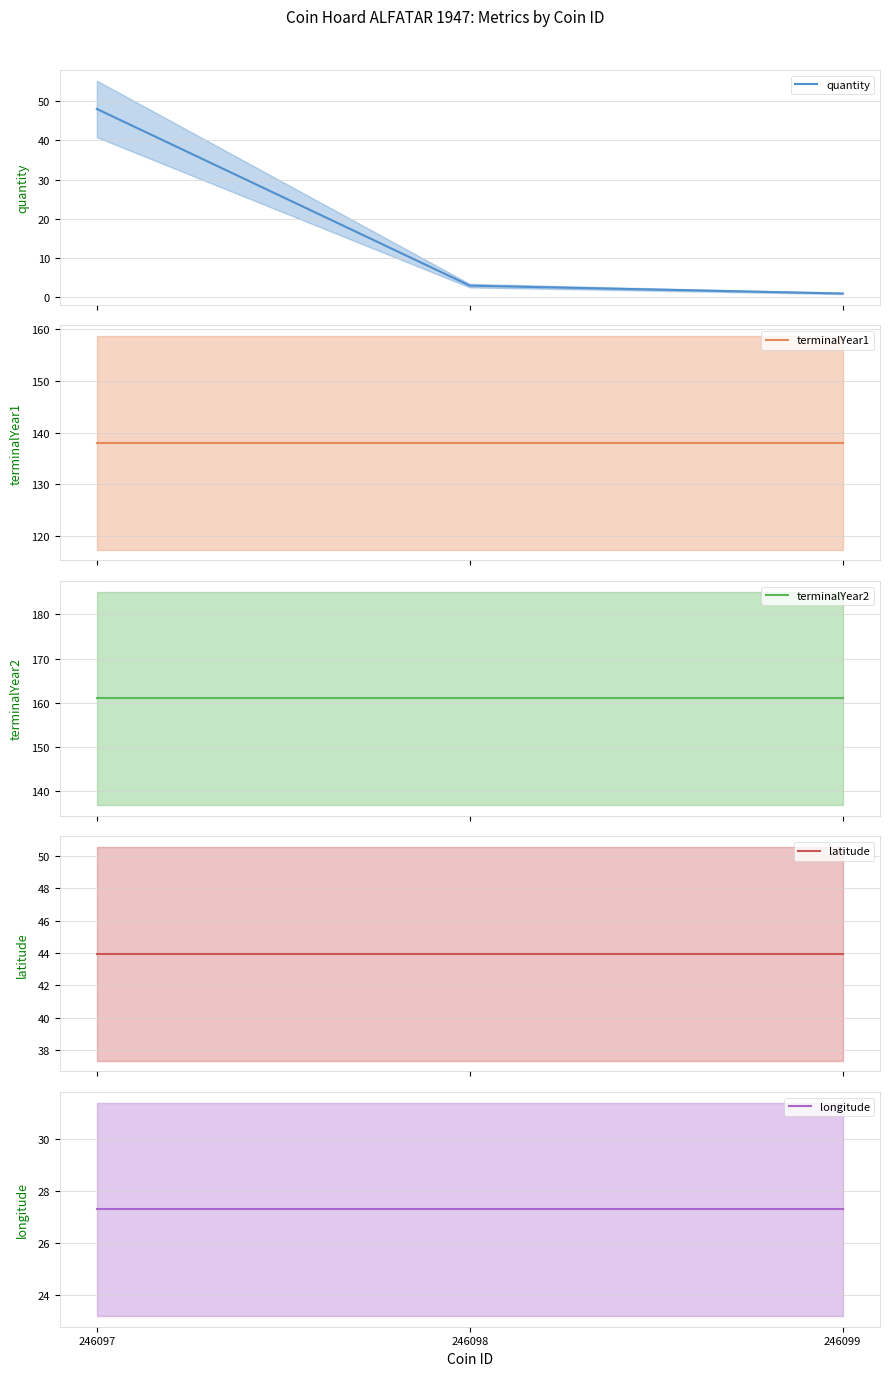

Which series has the largest total across all categories?

terminalYear2